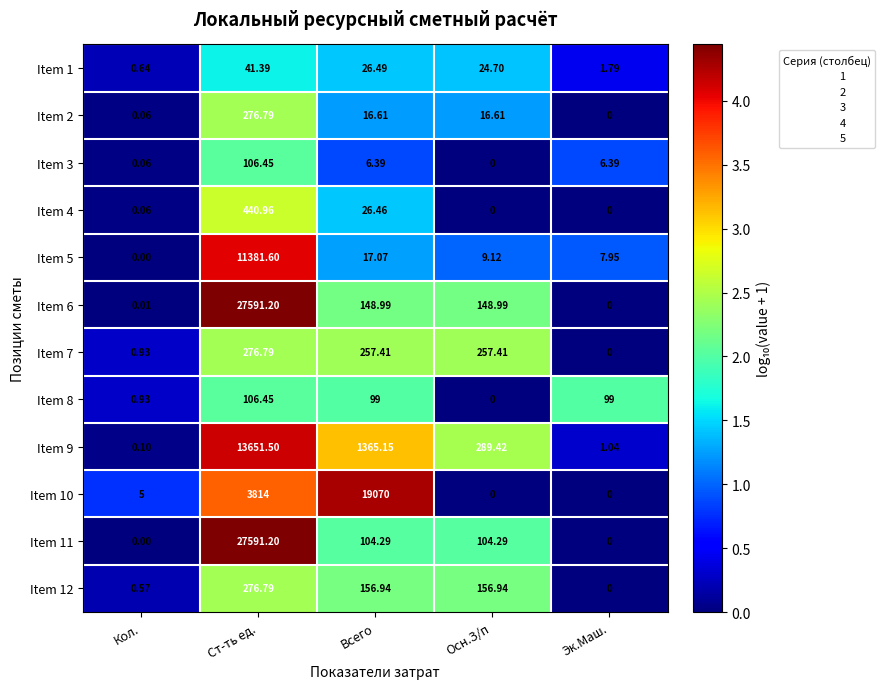

Where is Item 9 nearest to the value 6825?

Всего